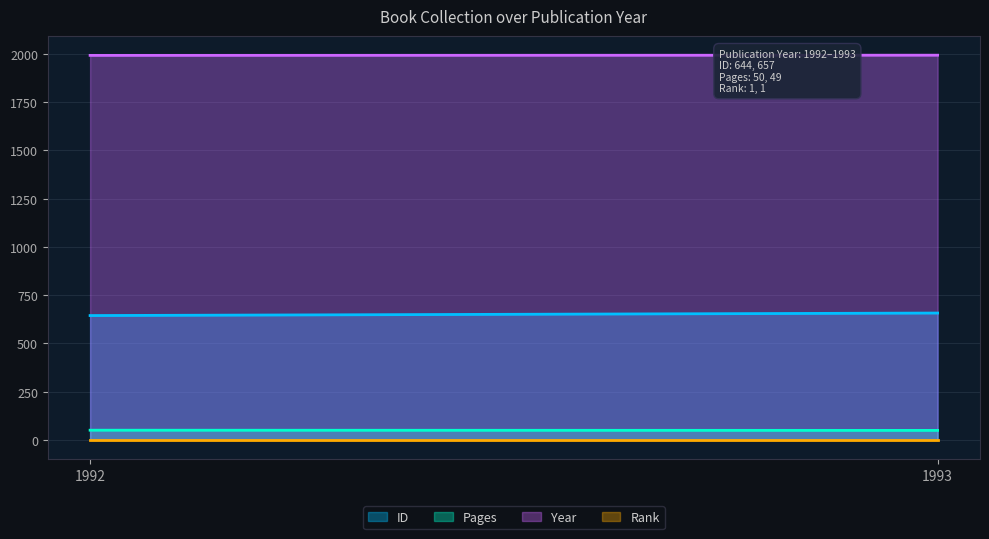

At 02/01/2012 (1992), list the series in order from largest to smallest.

year, id, pages, rank